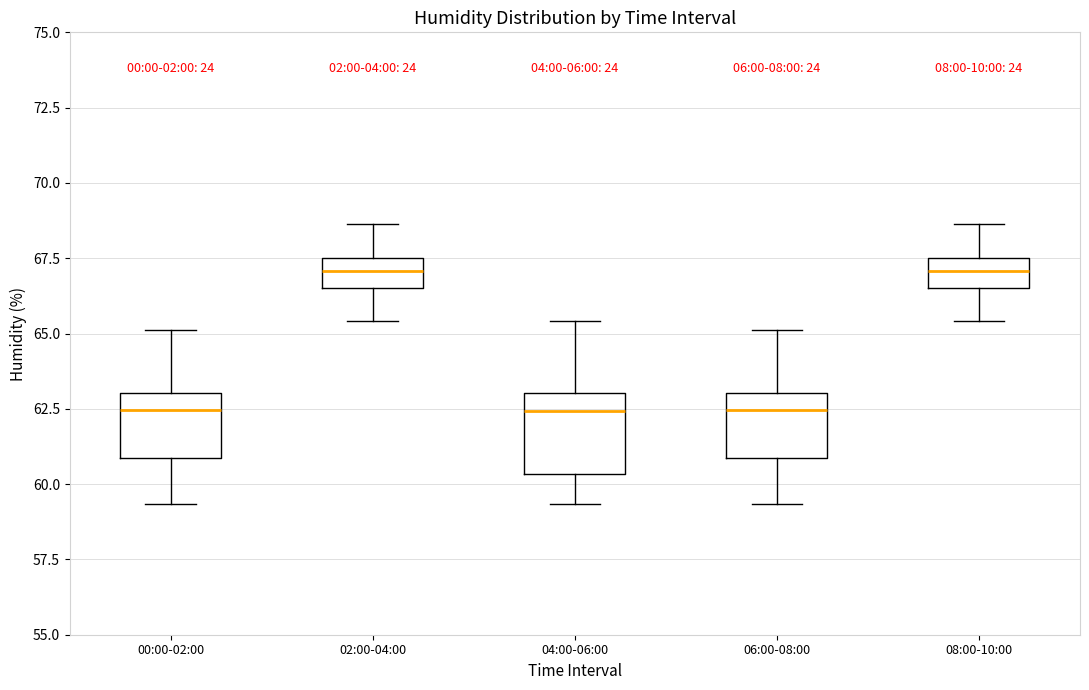

Reading left to right, transcribe this box plot: for each box, give where its median line is, the range the box spans, and where its two whiskers end, as read against the y-axis. The values are not printed on the chart, so give them approximately, as read against the axis.

00:00-02:00: median 62.5, box 61.0 to 63.0, whiskers 59.5 to 65.0
02:00-04:00: median 67.0, box 66.5 to 67.5, whiskers 65.5 to 68.5
04:00-06:00: median 62.5, box 60.5 to 63.0, whiskers 59.5 to 65.5
06:00-08:00: median 62.5, box 61.0 to 63.0, whiskers 59.5 to 65.0
08:00-10:00: median 67.0, box 66.5 to 67.5, whiskers 65.5 to 68.5